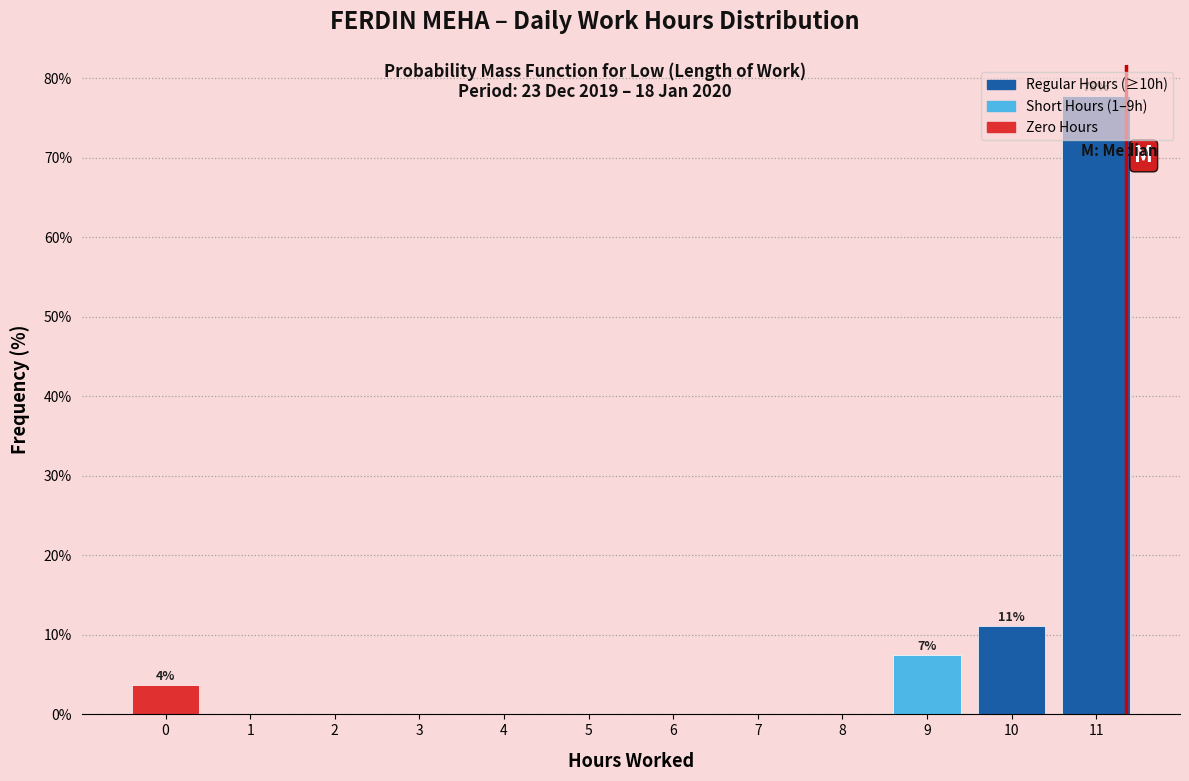

What is the greatest value displayed?

77.8